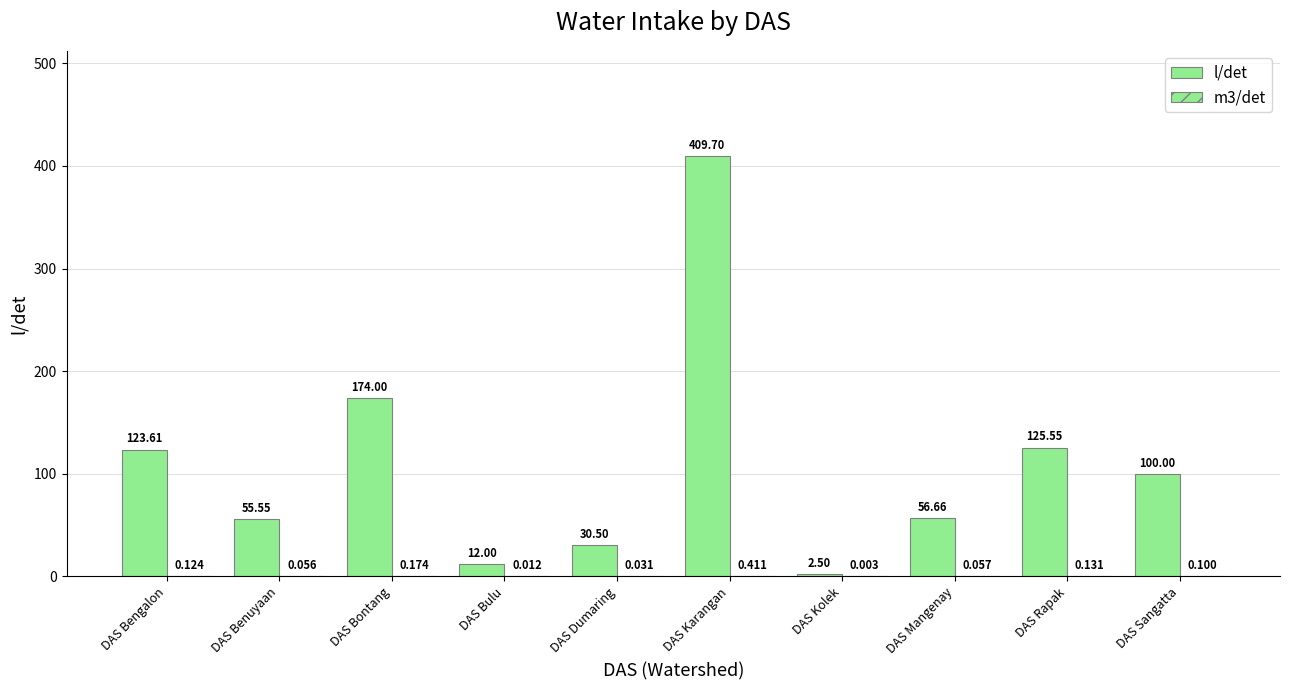

Between DAS Mangenay and DAS Bontang, which is larger?

DAS Bontang